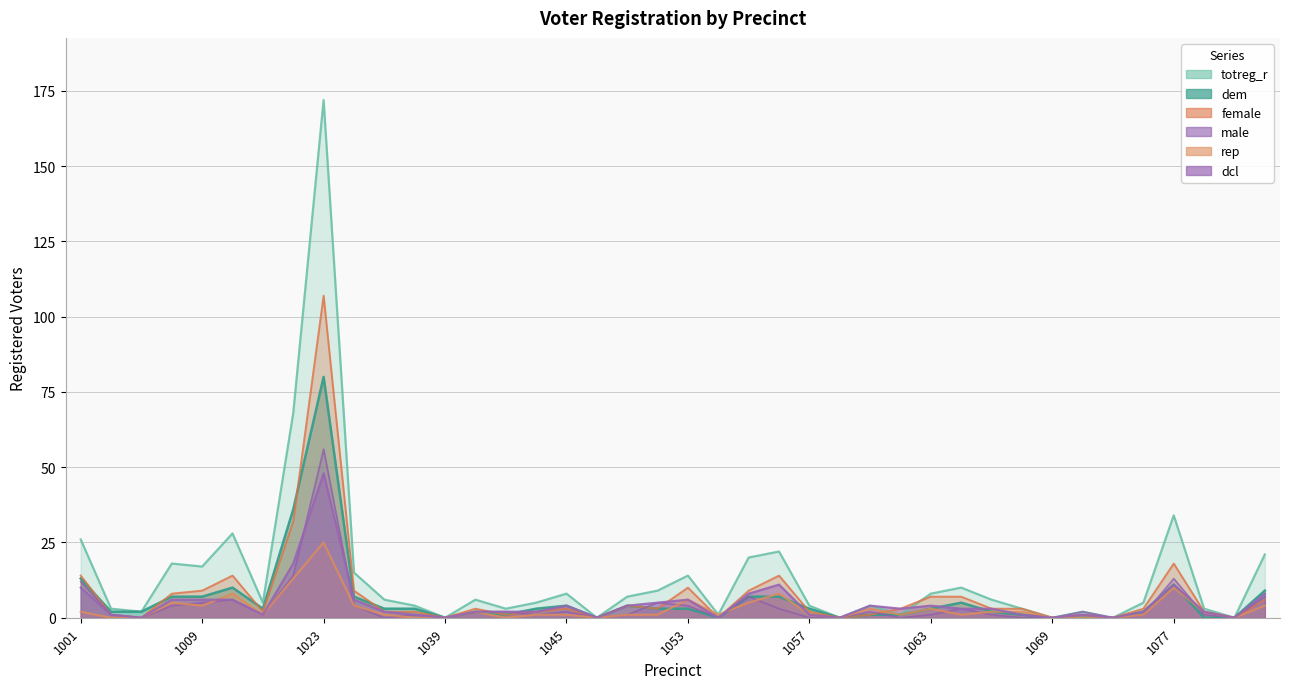

Is the value of dem at 1077 greater than the value of totreg_r at 1069?

Yes